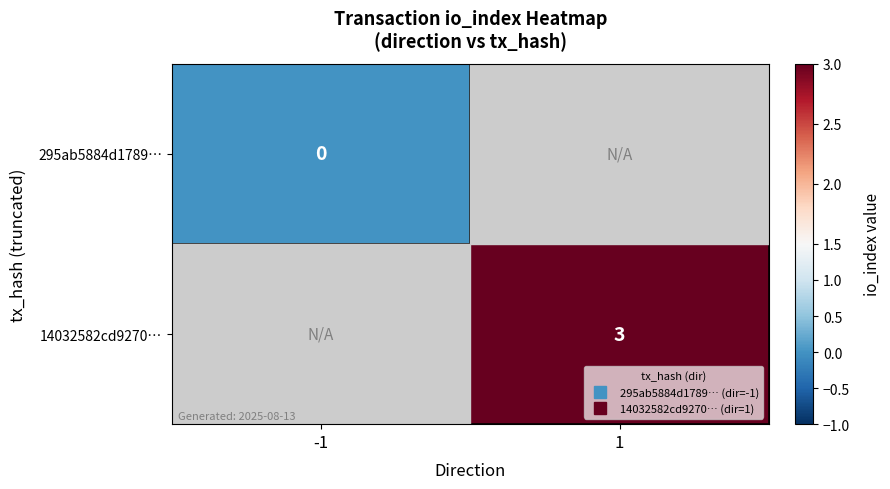

Is the value of 14032582cd9270… at -1 greater than the value of 295ab5884d1789… at 1?

No